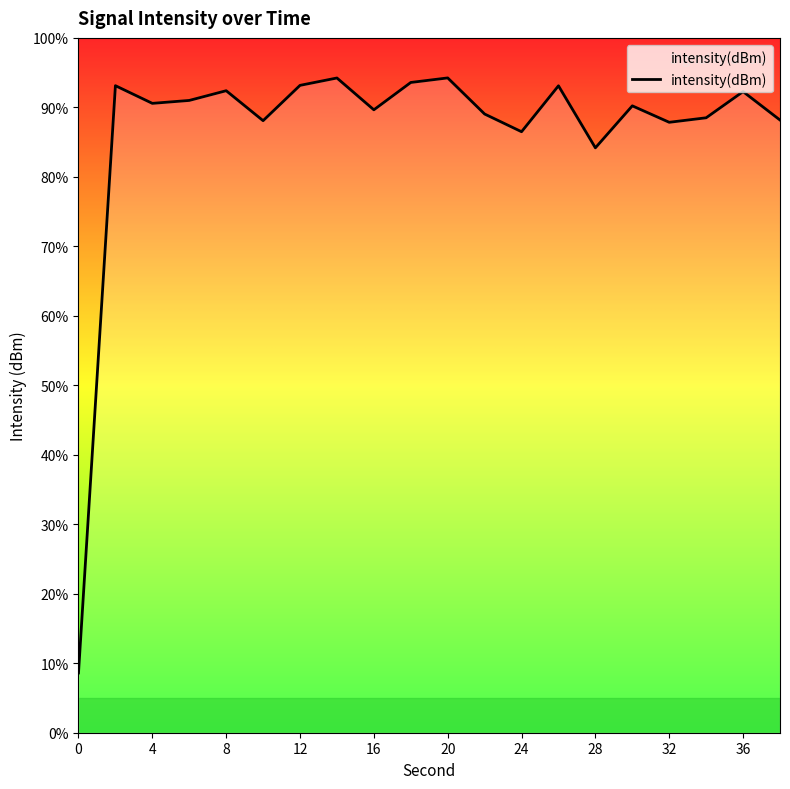

Is it true that the value at 17 is -48.9?

False